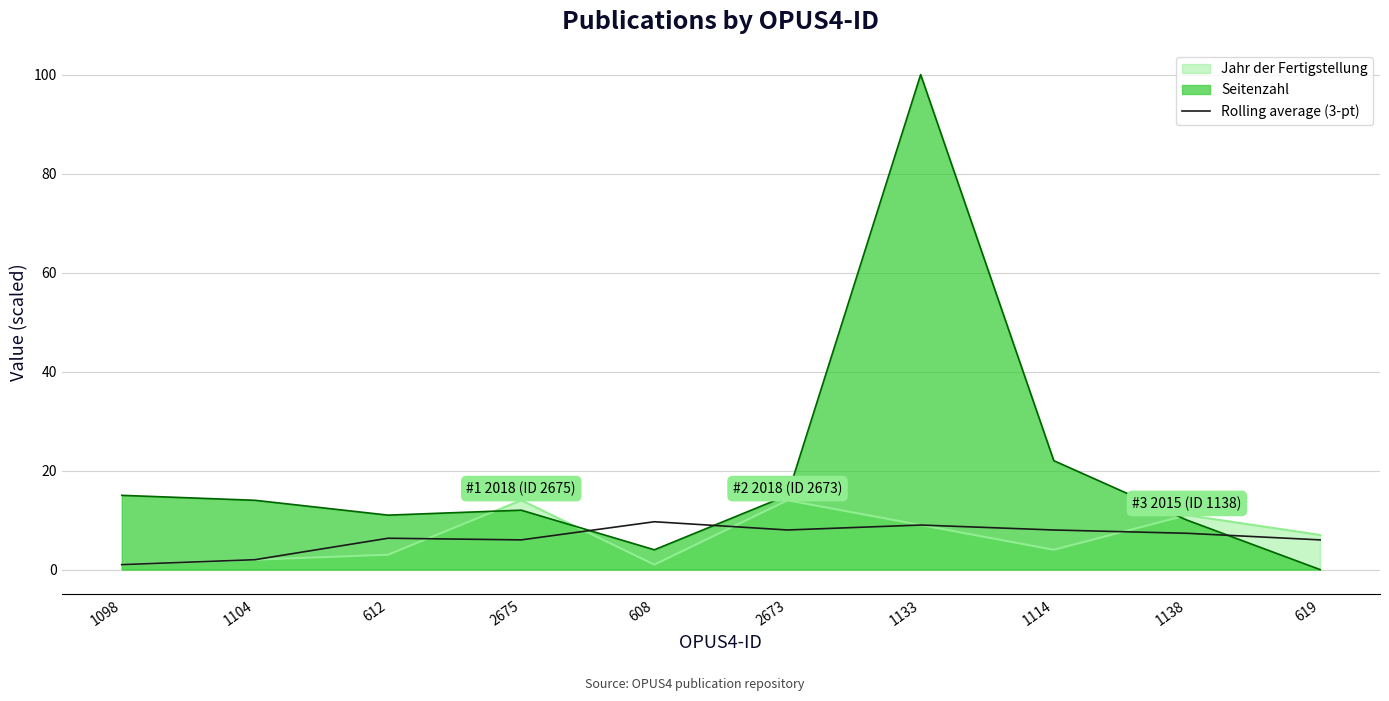

Which series has the largest range (max minus min)?

Seitenzahl